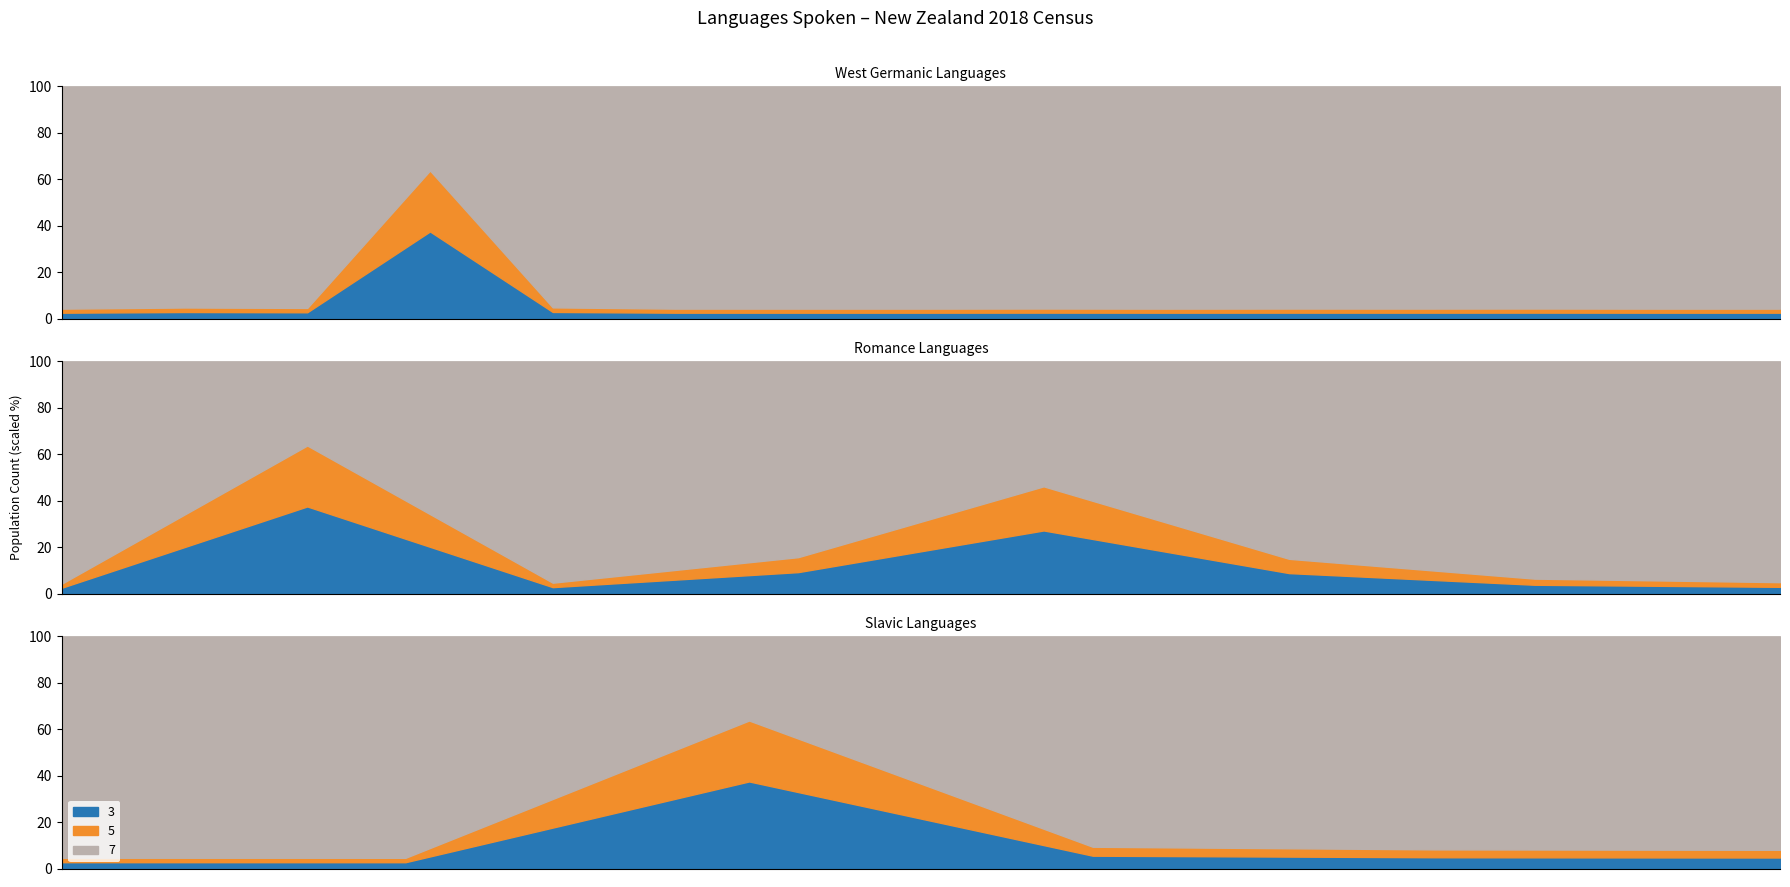

Where is the first local maximum for 5_line?

2